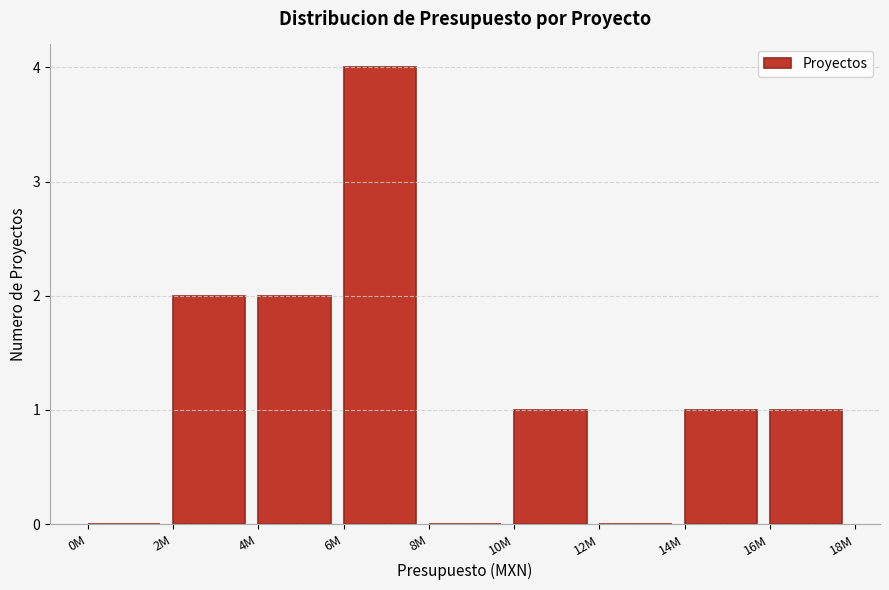

Reading right to left, transcribe all the data shown in this chart.

16M=1	14M=1	12M=0	10M=1	8M=0	6M=4	4M=2	2M=2	0M=0